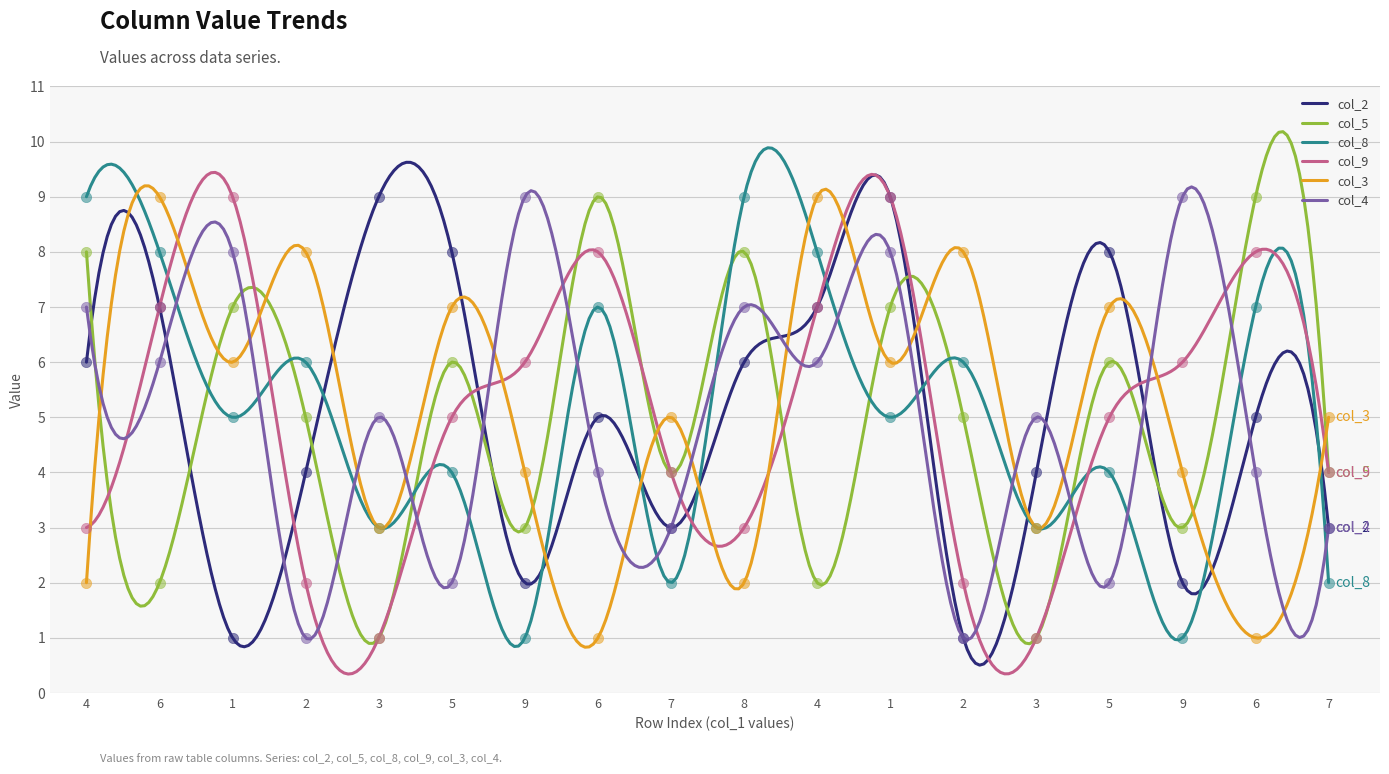

Is the value of col_3 at 2 greater than the value of col_4 at 1?

No